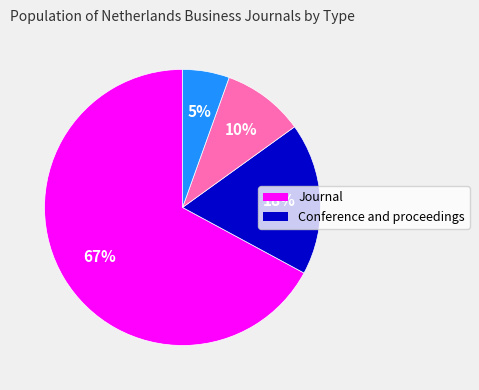

Is there a majority slice in this chart?

Yes